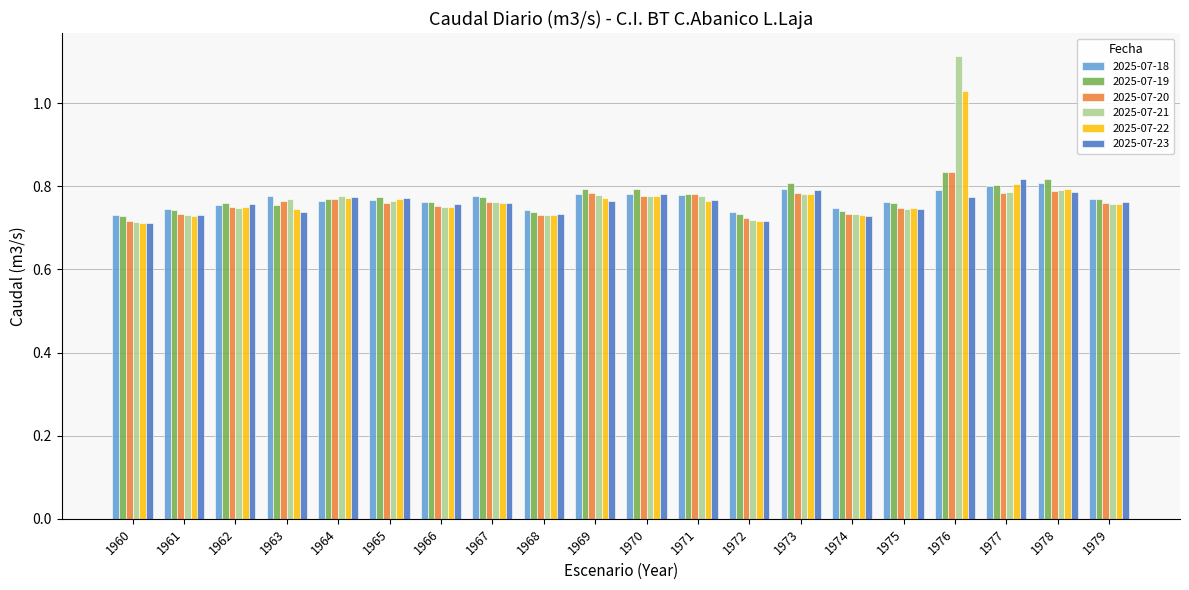

How many 2025-07-19 values are between 0 and 1?

20